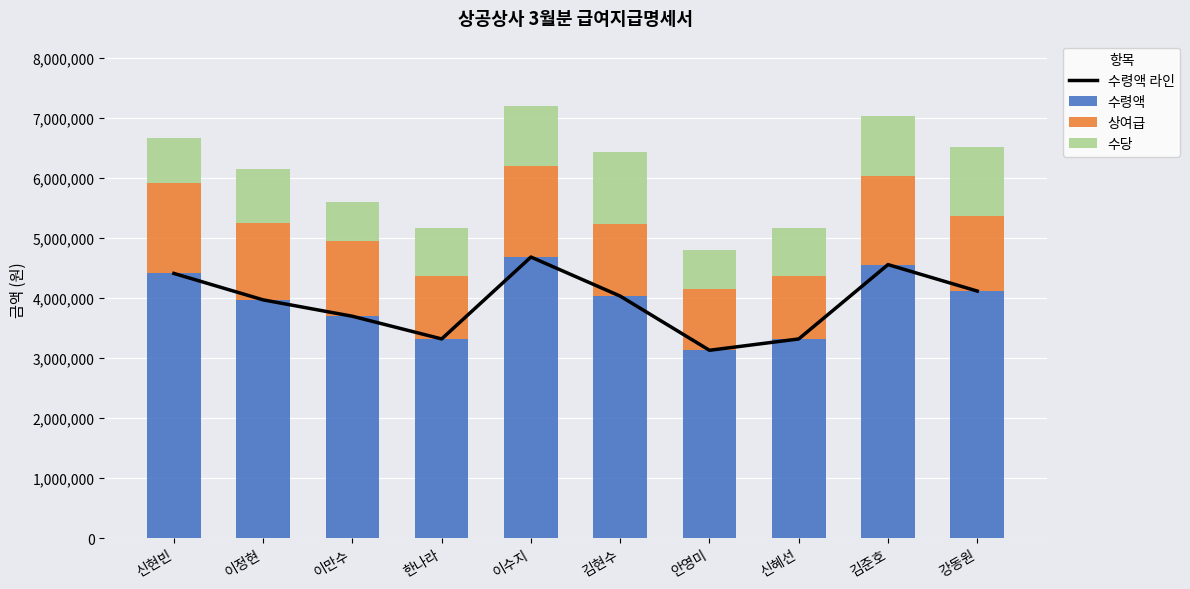

How many values in the 수당 series exceed 900000?

4